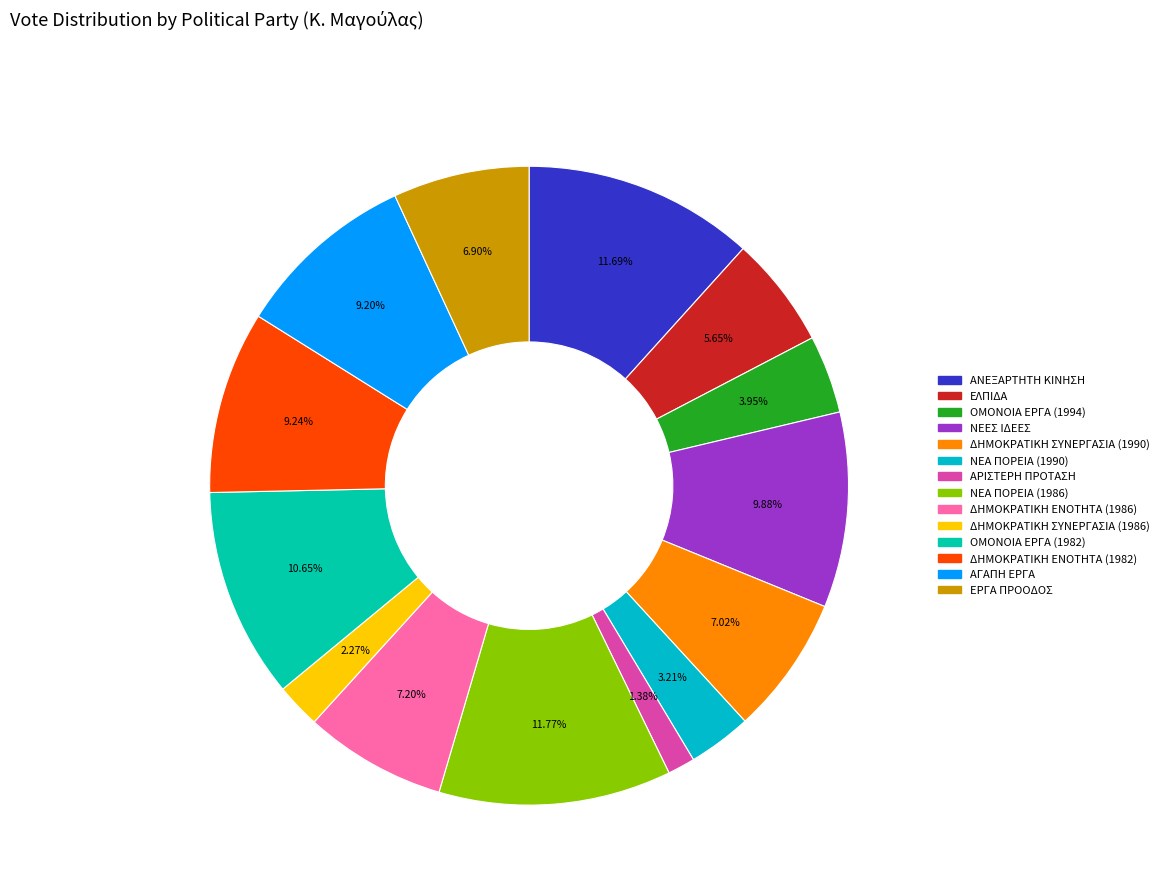

To the nearest percent, what percentage of the pie is ΟΜΟΝΟΙΑ ΕΡΓΑ (1982)?

11%